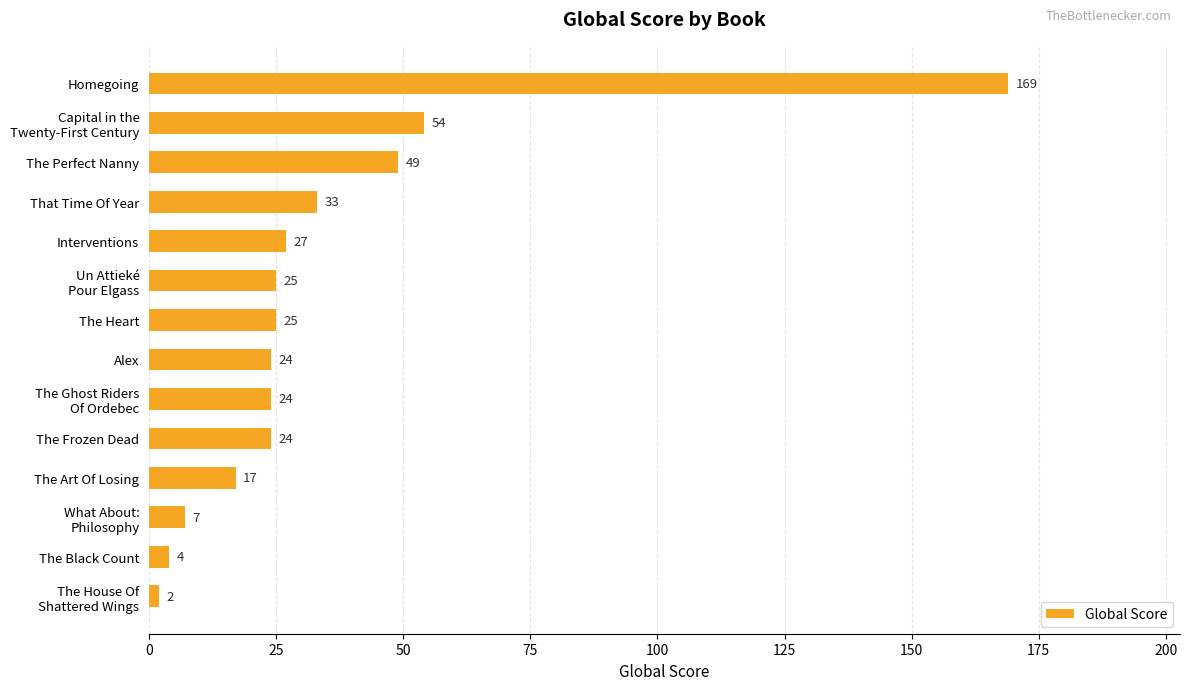

Which label corresponds to the smallest value in the chart?

The House Of
Shattered Wings